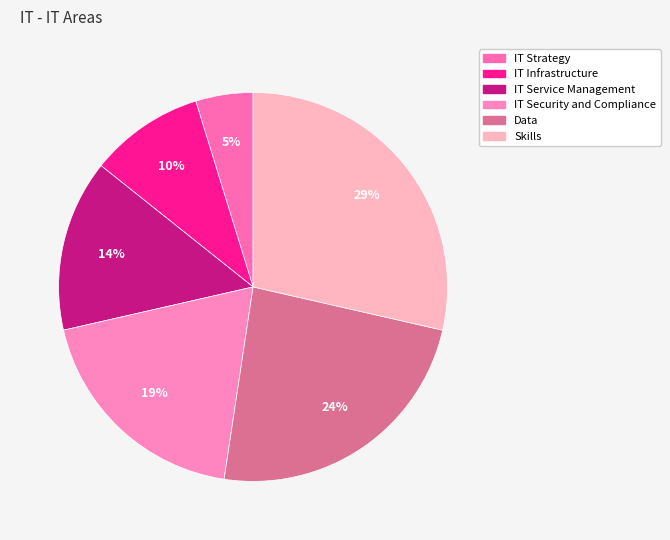

What is the total percentage of IT Strategy and Data?

28.6%